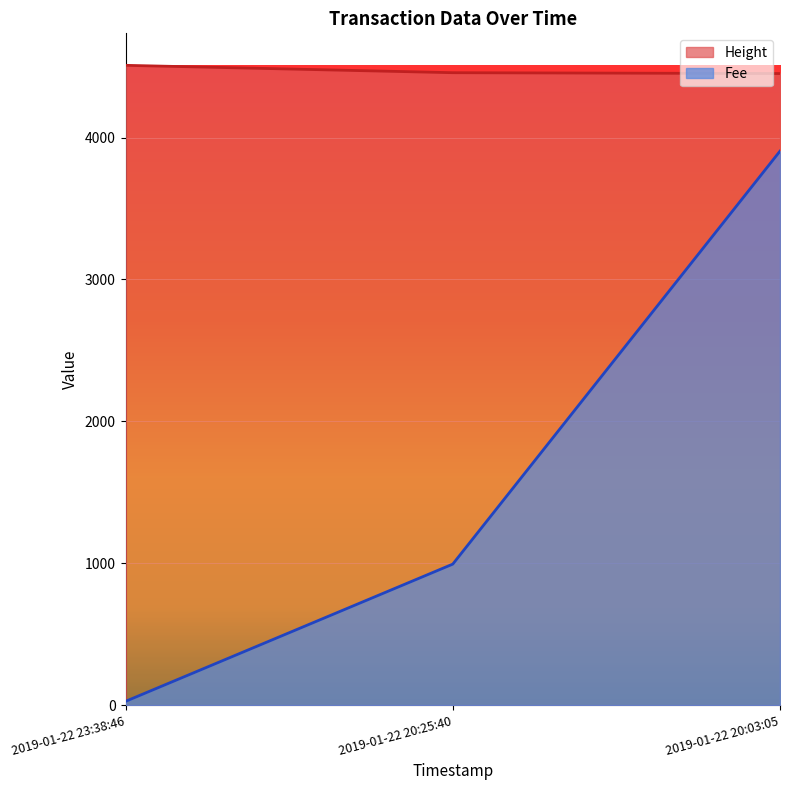

At which category does the chart reach its peak across all series?

2019-01-22 23:38:46